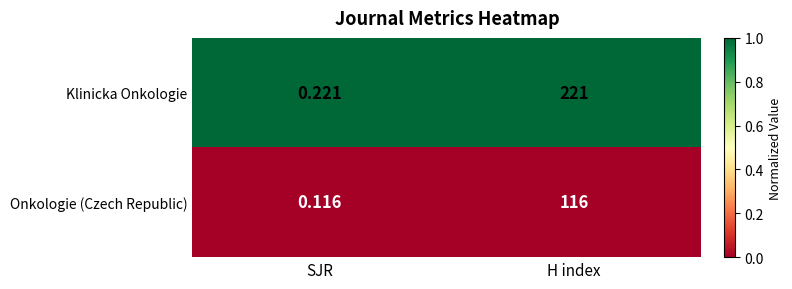

At which category is the sum across all series the highest?

H index